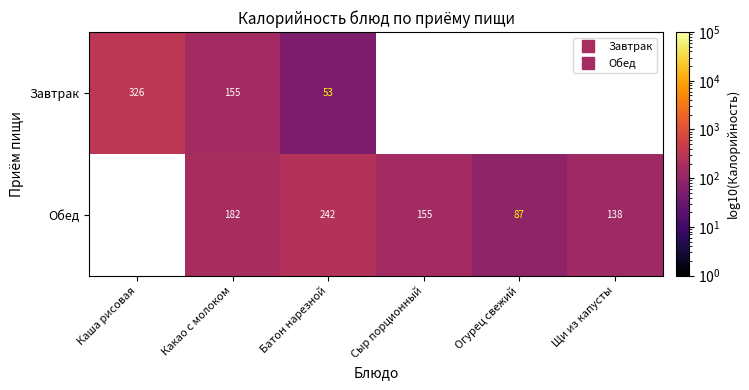

What is the spread (max minus min) of values at Батон нарезной?

189.4